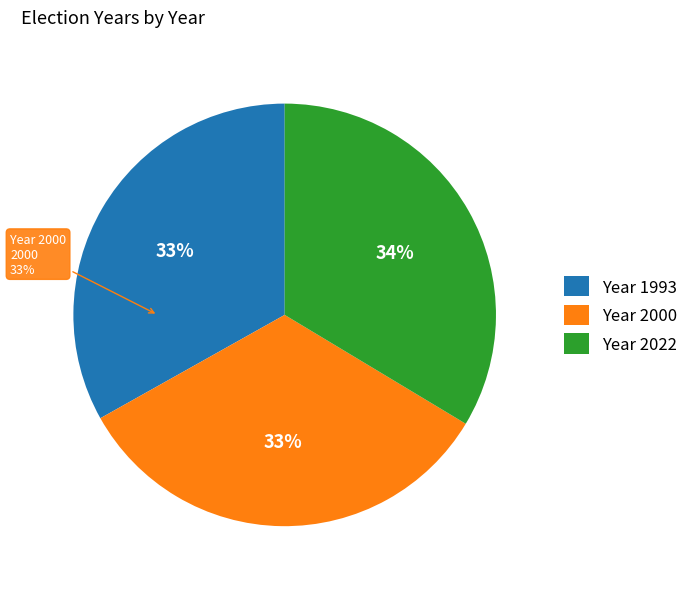

To the nearest percent, what is the combined percentage of 1993 and 2022?

67%